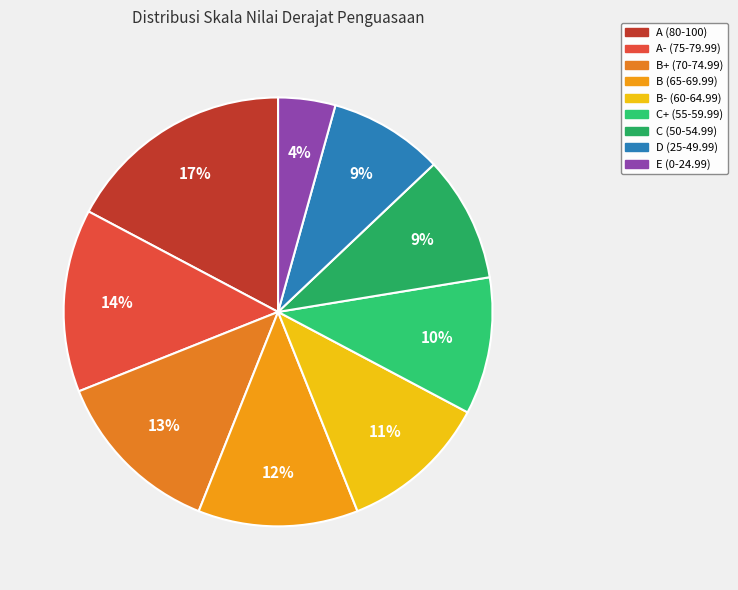

What percentage is the B- (60-64.99) slice, to the nearest percent?

11%